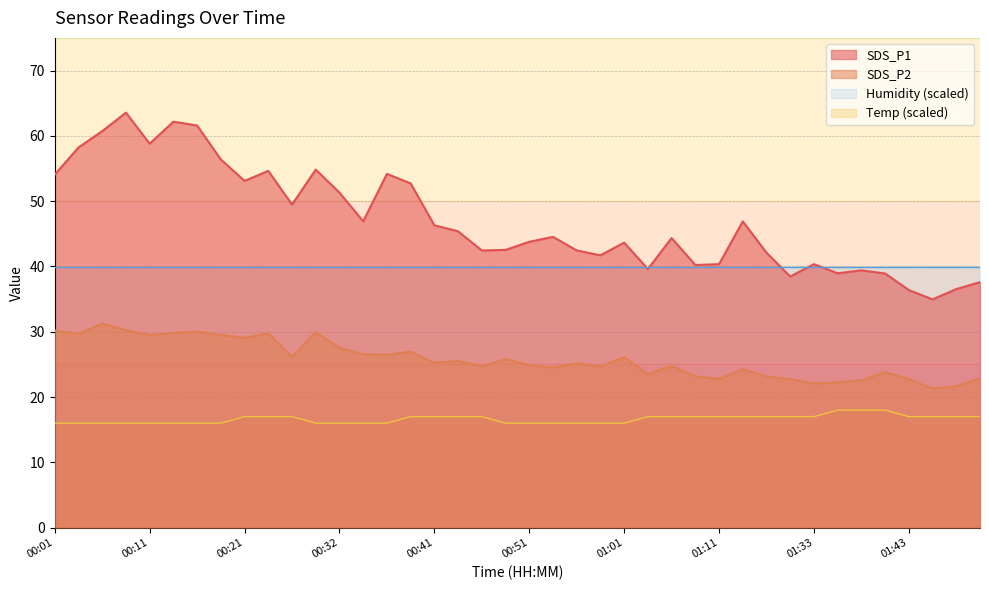

In SDS_P1, how many points are higher than both neighbors (excluding endpoints)?

11